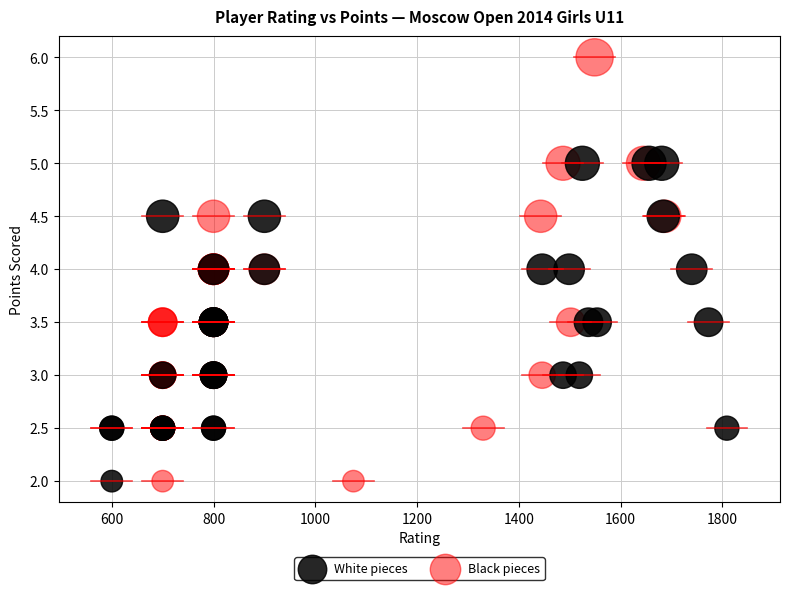

Which series reaches the maximum Y coordinate?

Black pieces